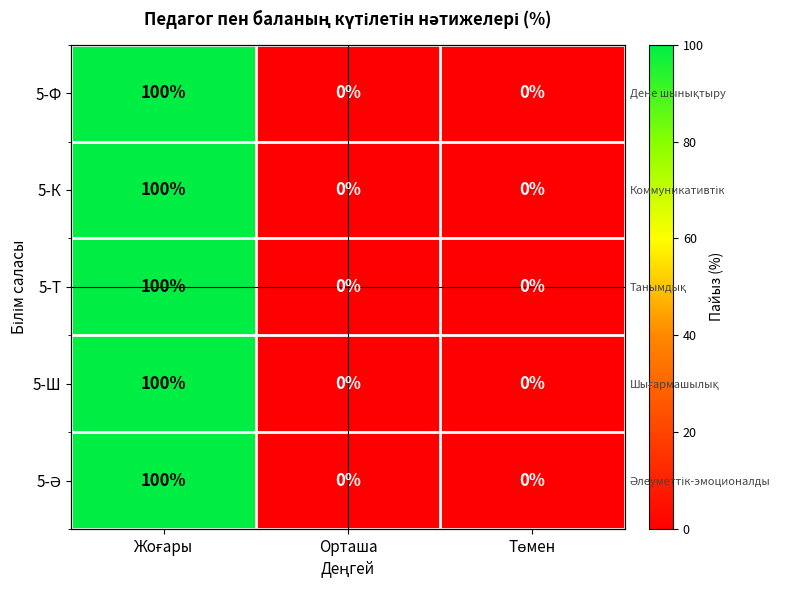

Which category has the lowest value in the 5-К series?

Орташа